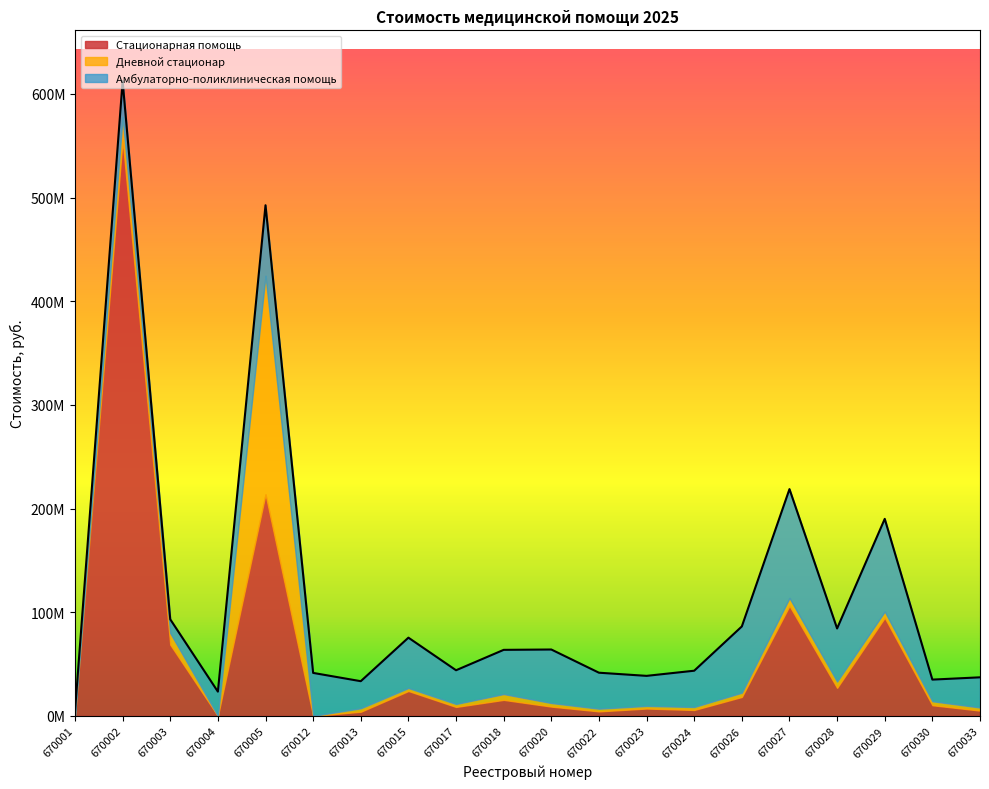

Which series has the widest spread of values?

Стационарная помощь